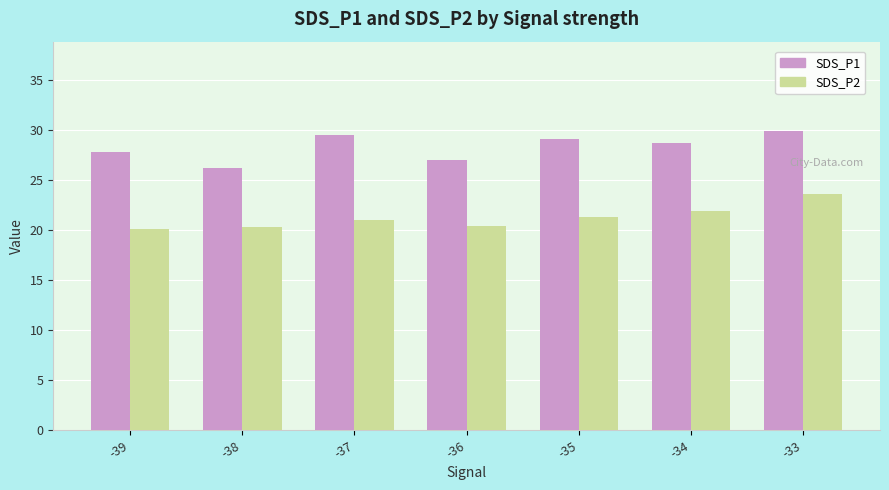

What are all the series names shown in the legend?

SDS_P1, SDS_P2